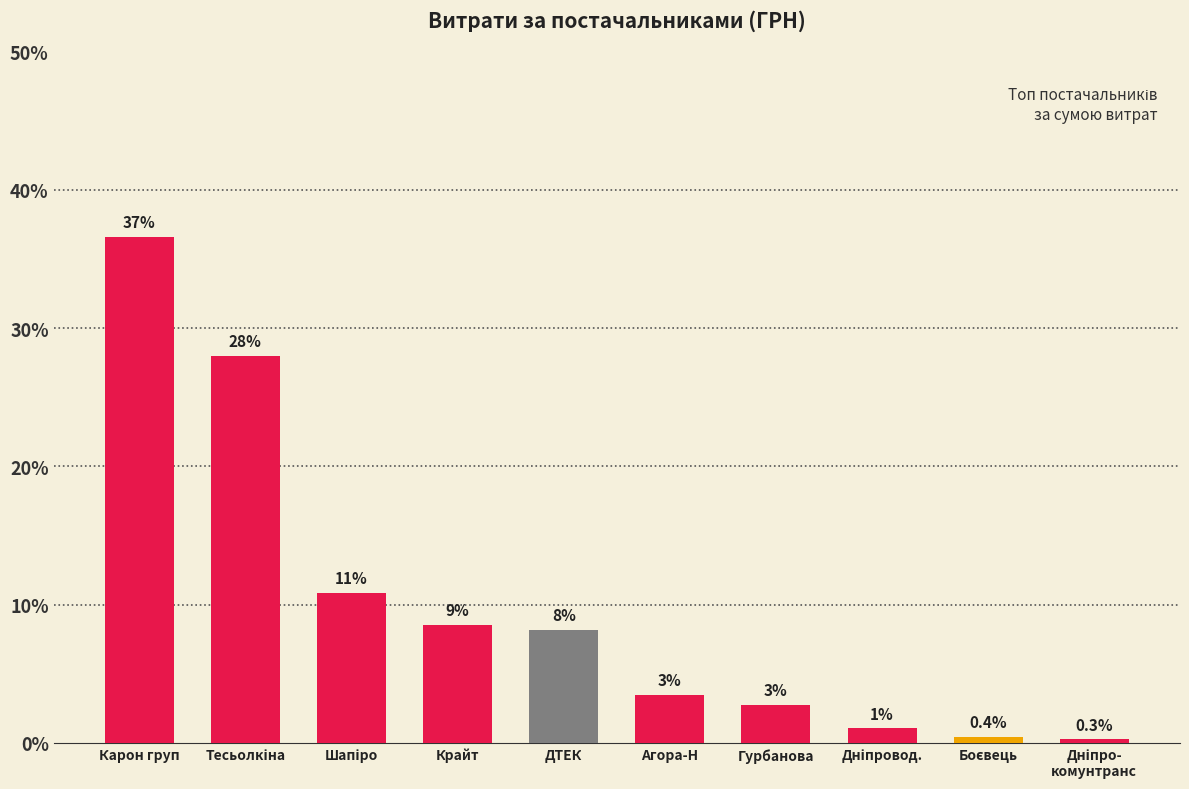

Are the bars horizontal?

No